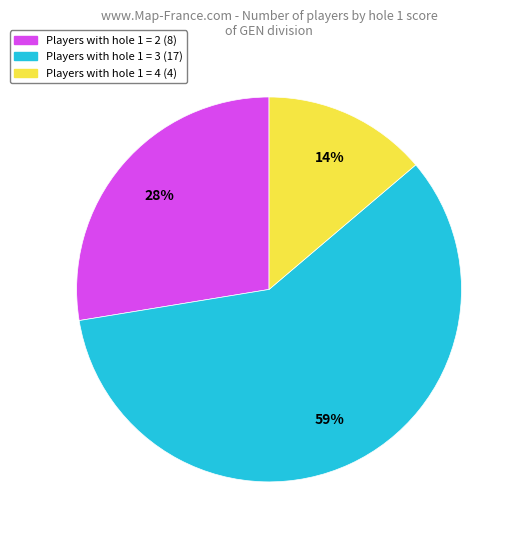

Is there a majority slice in this chart?

Yes